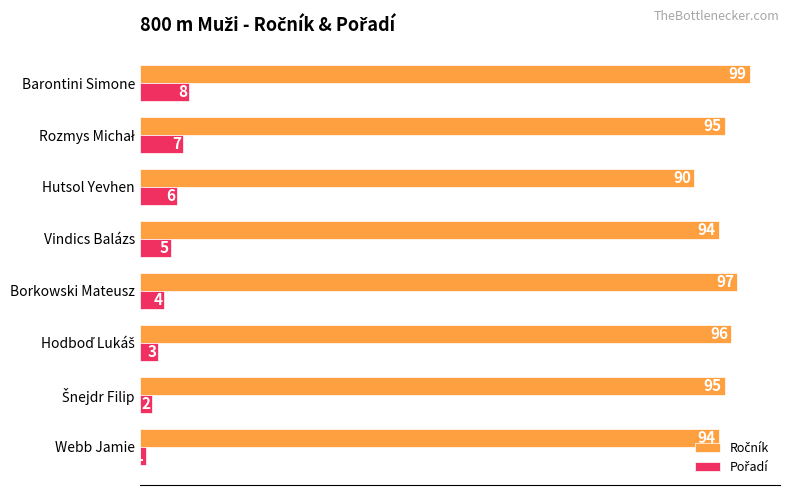

Which label corresponds to the largest value in the chart?

Barontini Simone